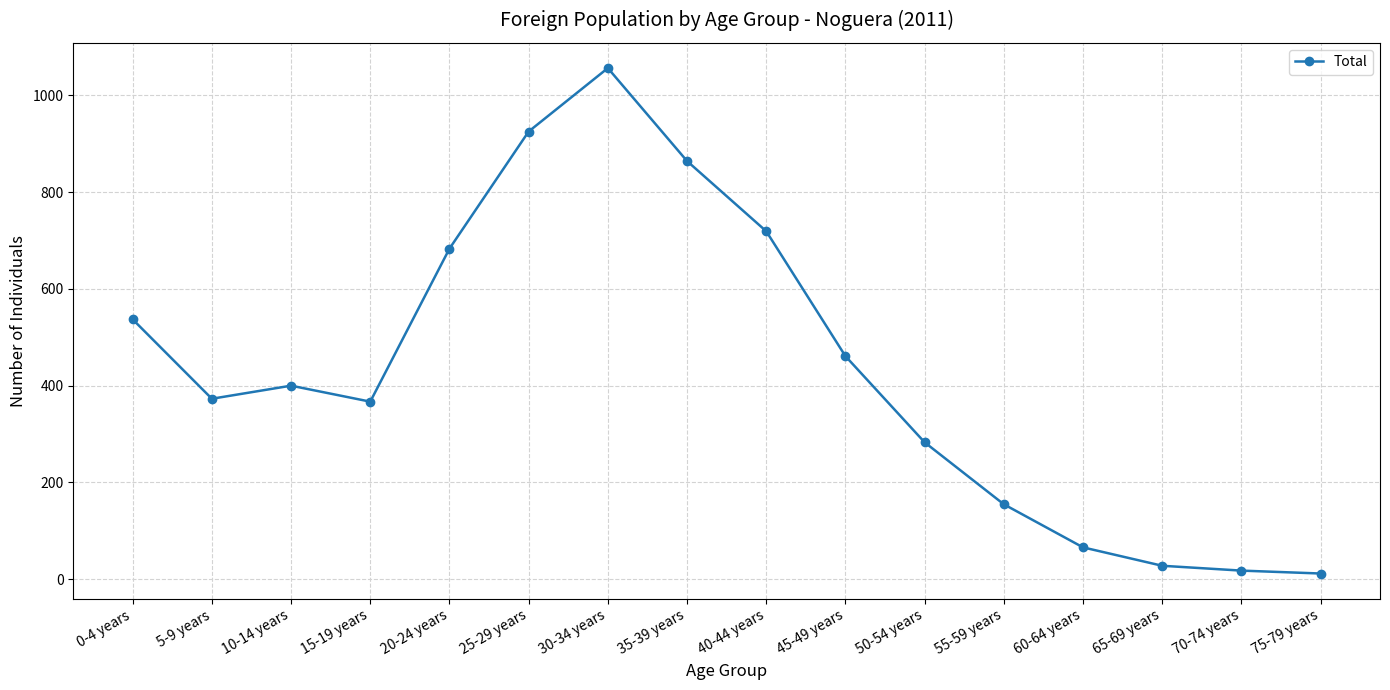

Is it true that the value at 60-64 years is 66?

True